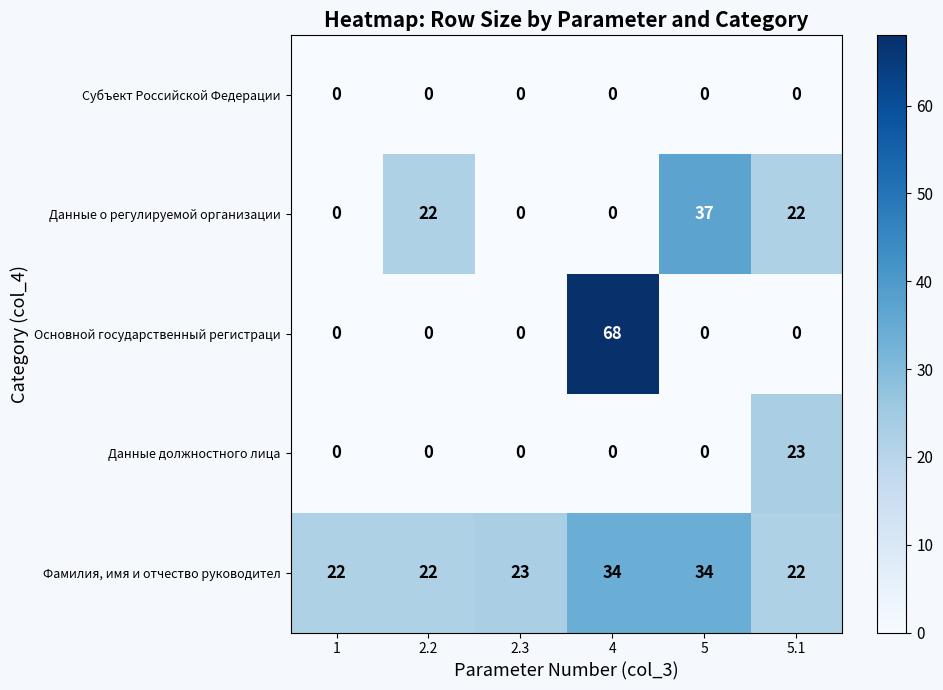

The Субъект Российской Федерации series shows 0 at 5.1. True or false?

True